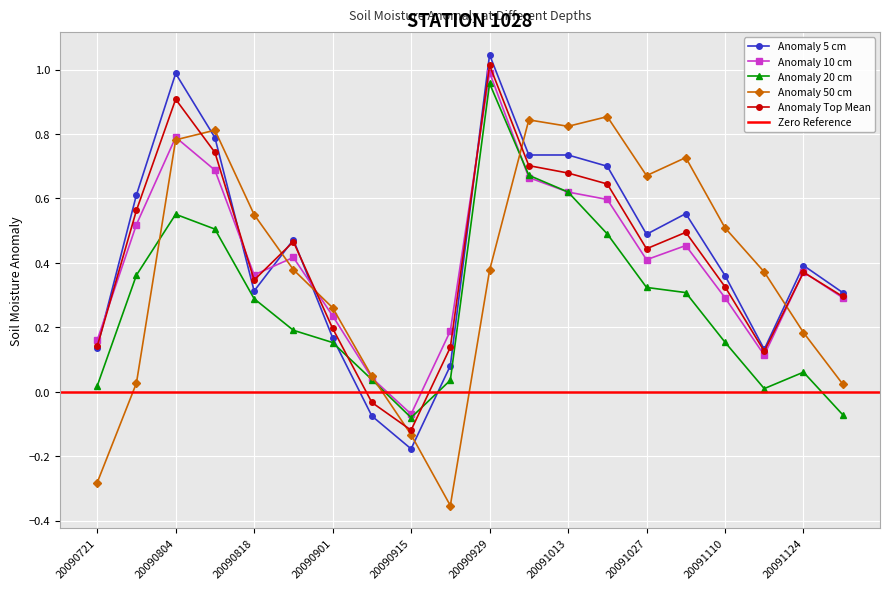

Between 20090922 and 20090929, which series saw the biggest shift?

SMANOM_5_CM_MEAN